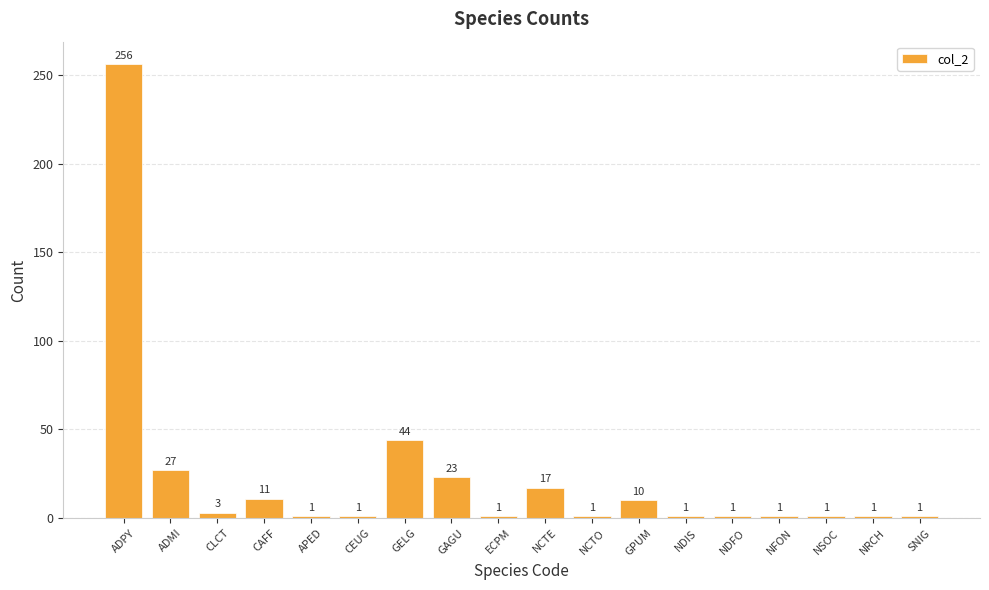

What is the ratio of the value at SNIG to the value at NCTE?

0.1